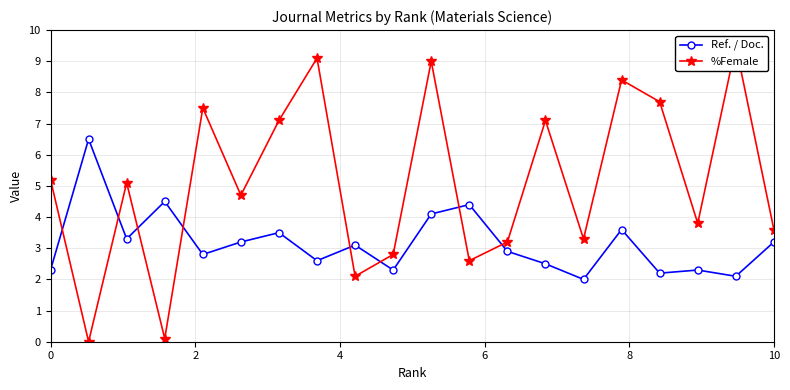

True or false: %Female and Ref. / Doc. cross at least once.

True